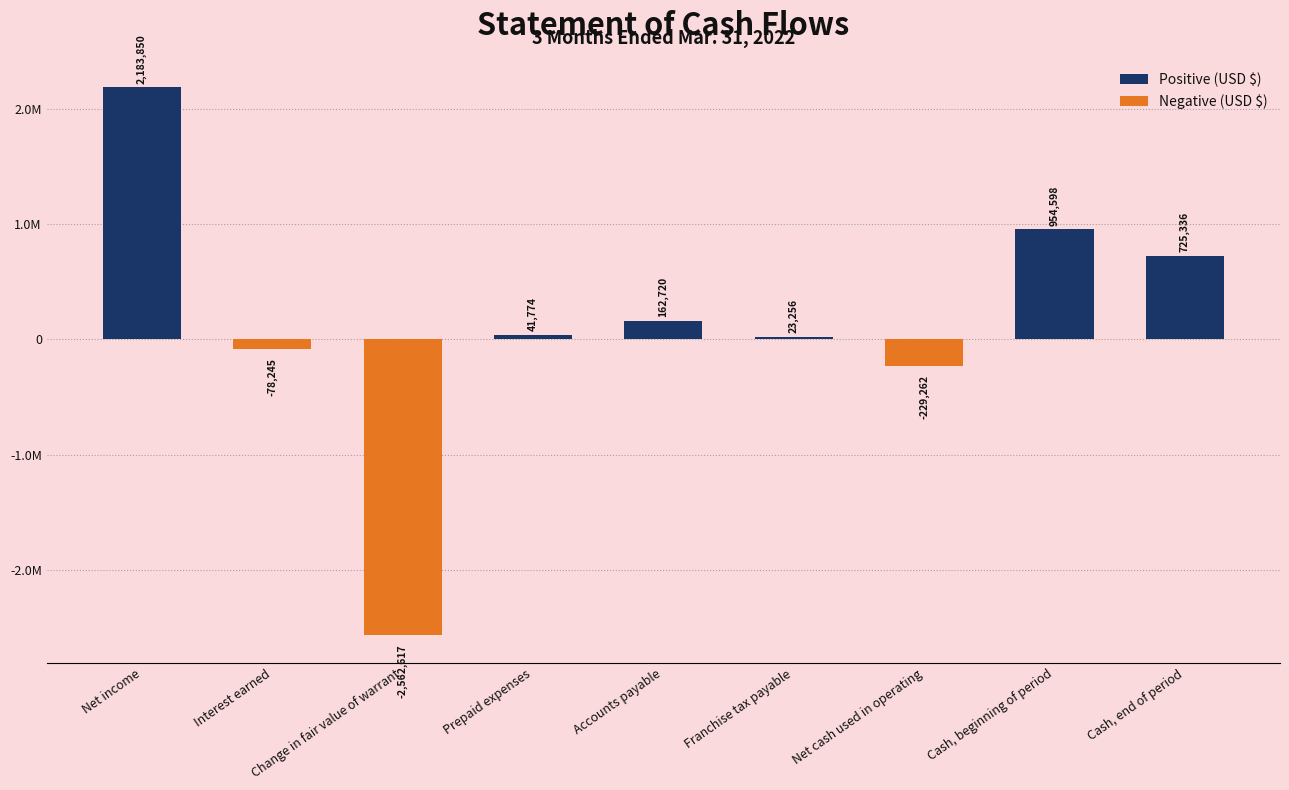

What is the sum of the values at Net cash used in operating and Cash, beginning of period?

725336